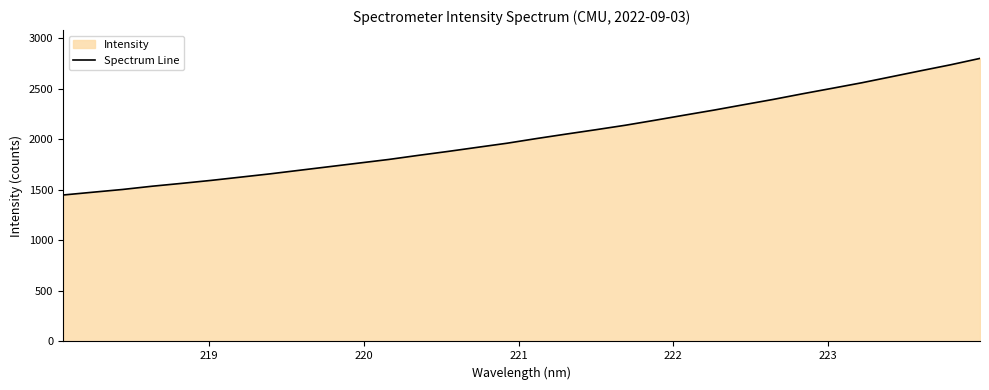

What is the smallest value displayed?

1448.6